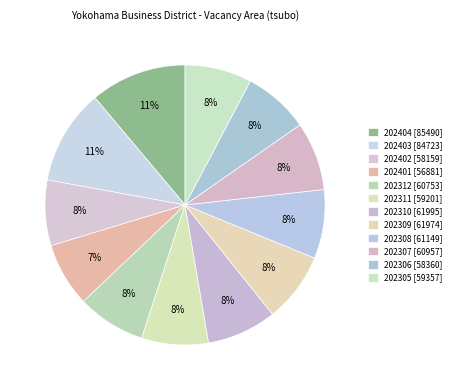

How many slices are in this pie chart?

12